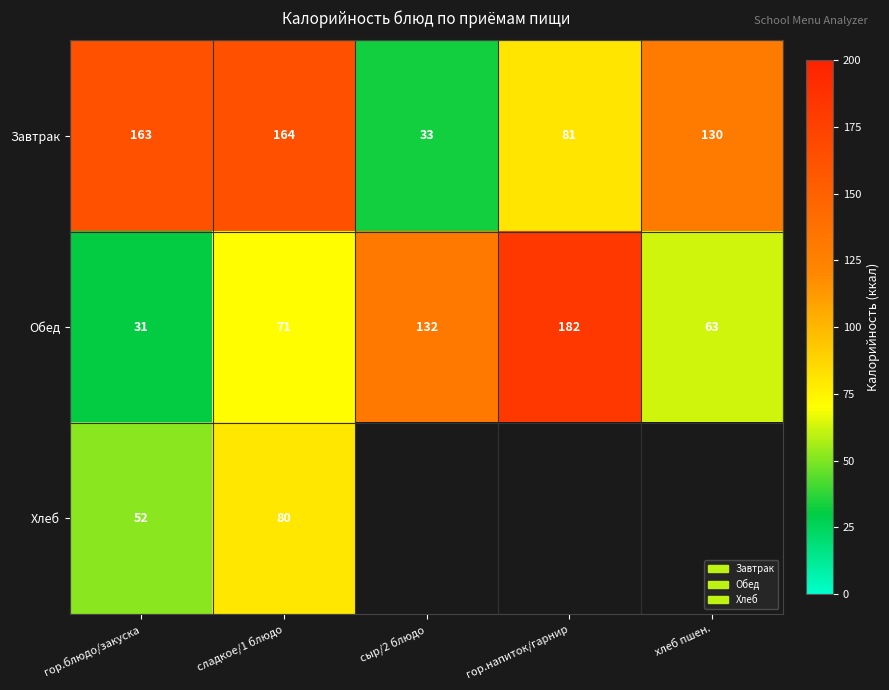

Rank the categories by Завтрак value from highest to lowest.

сладкое/1 блюдо, гор.блюдо/закуска, хлеб пшен., гор.напиток/гарнир, сыр/2 блюдо